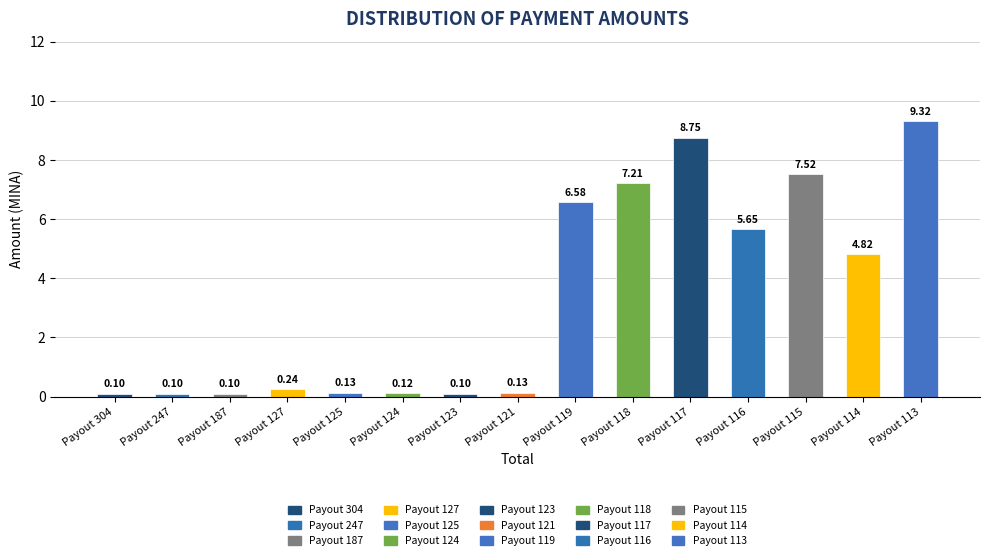

Is it true that the value at Payout 187 is 0.1?

True